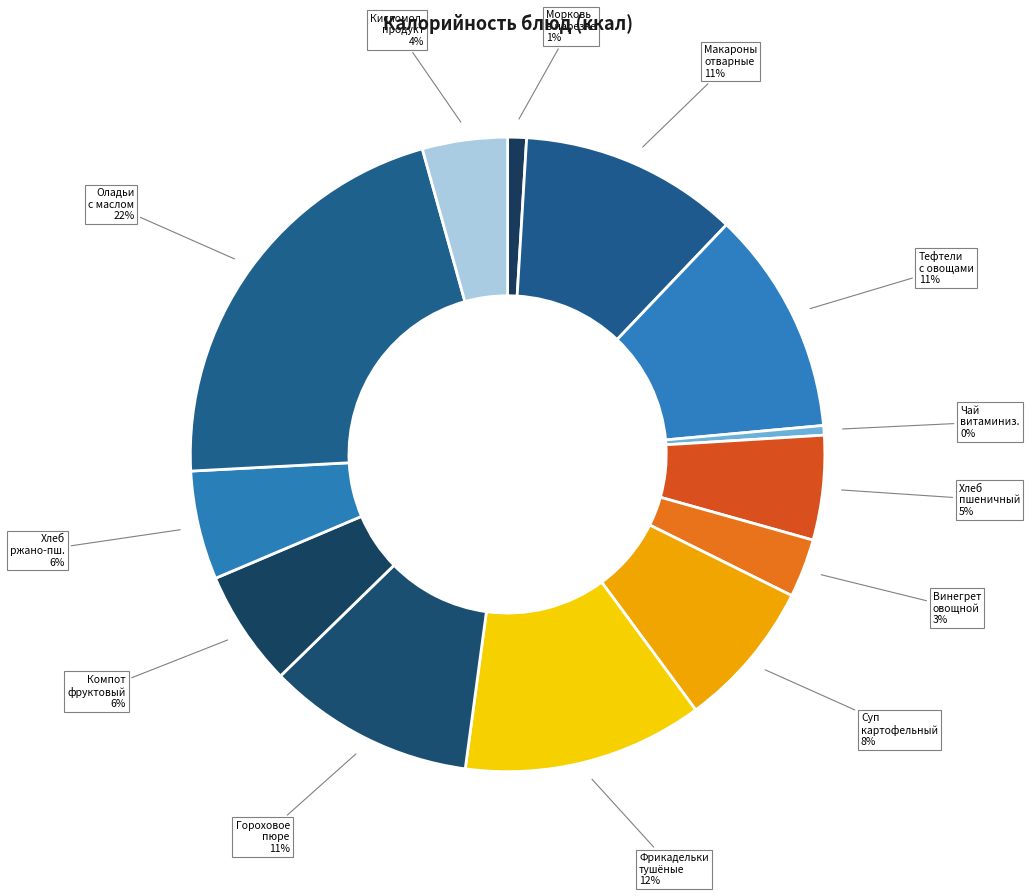

Count the number of slices in the pie.

13